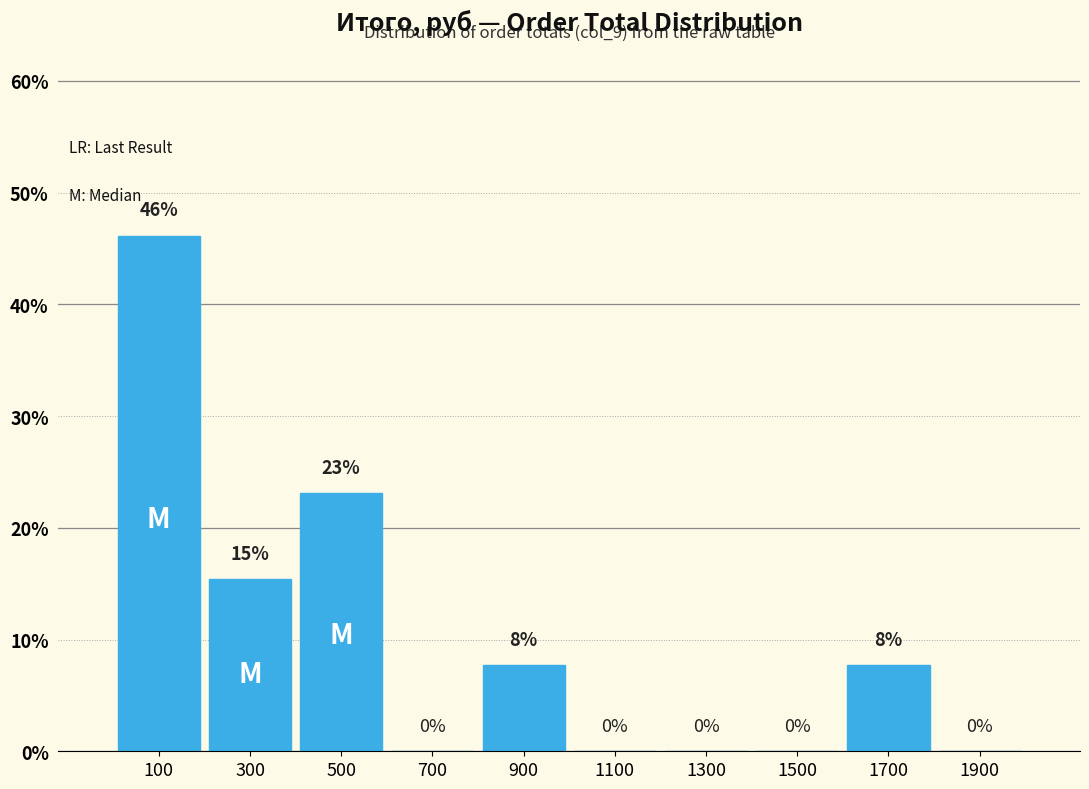

Over which range of the x-axis is the bar tallest?

0 to 200